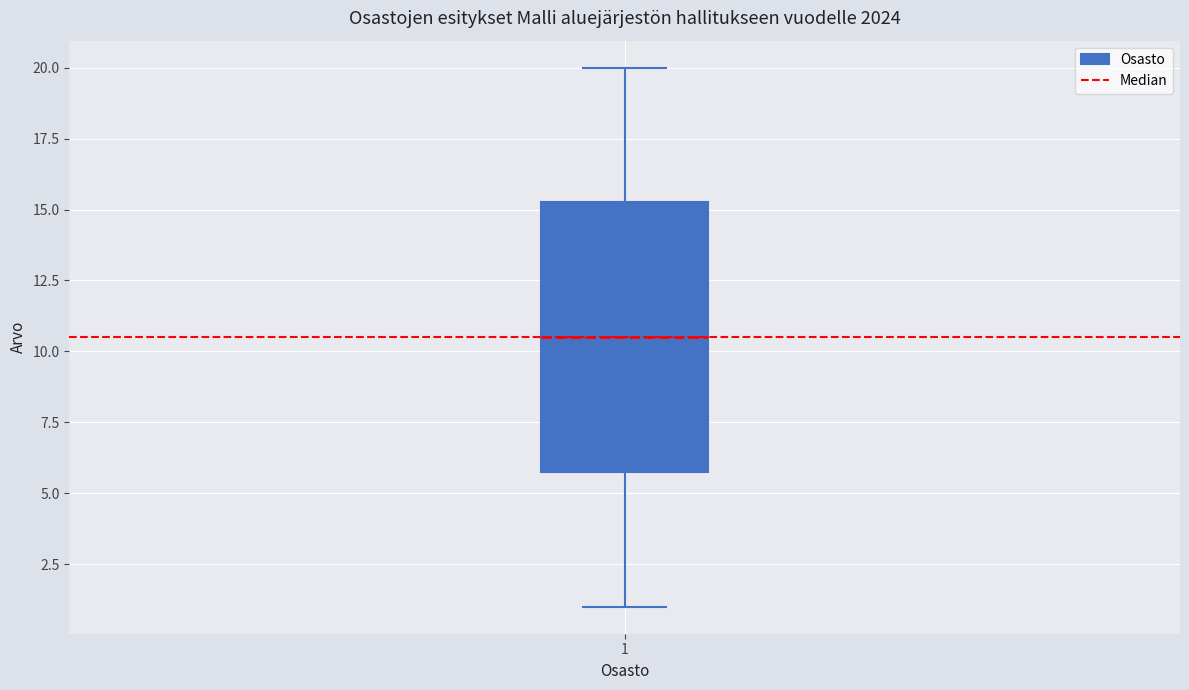

Transcribe this box plot: give where the median line is, the range the box spans, and where the two whiskers end, as read against the y-axis. The values are not printed on the chart, so give them approximately, as read against the axis.

median 10.5, box 6.0 to 15.5, whiskers 1.0 to 20.0